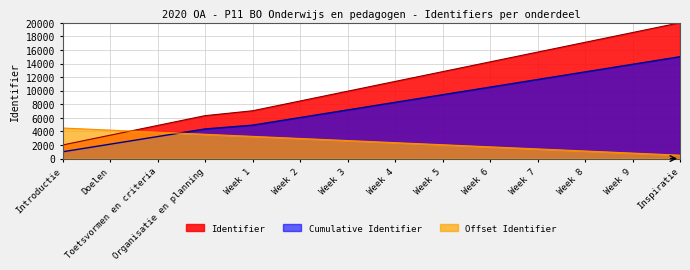

True or false: Cumulative and Identifier cross at least once.

False